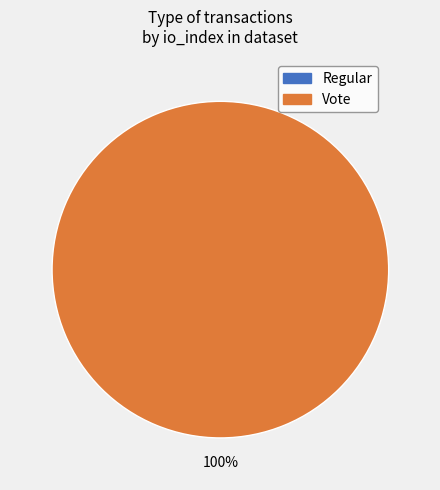

Which slice is the largest?

Vote